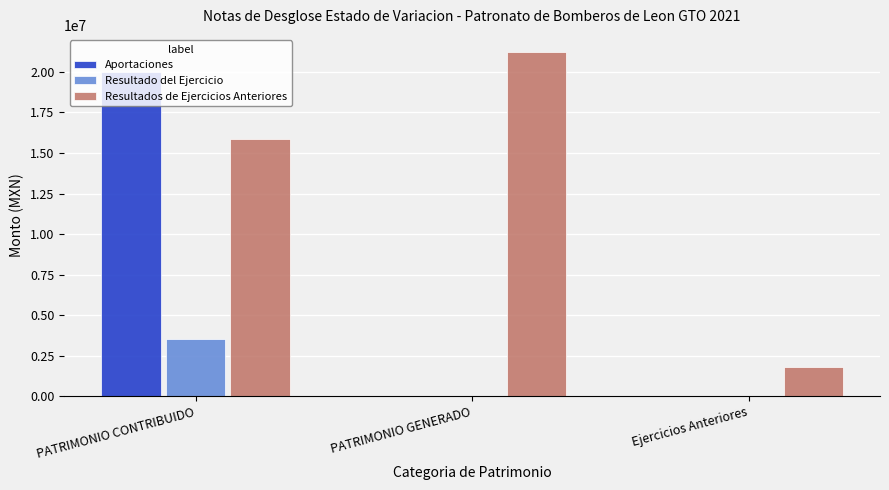

Where is Resultados de Ejercicios Anteriores nearest to the value 11499912?

PATRIMONIO CONTRIBUIDO